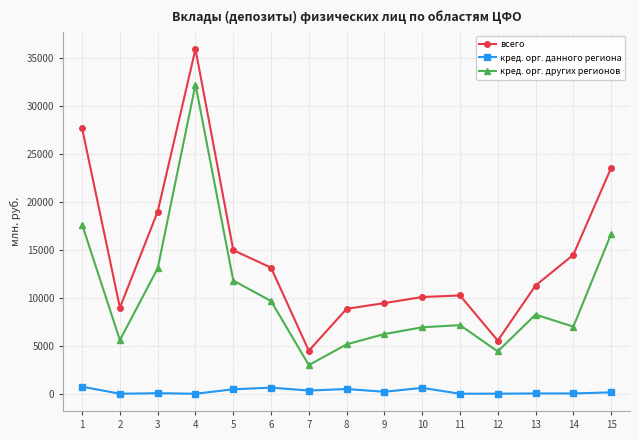

The всего series shows 4489 at 7. True or false?

True